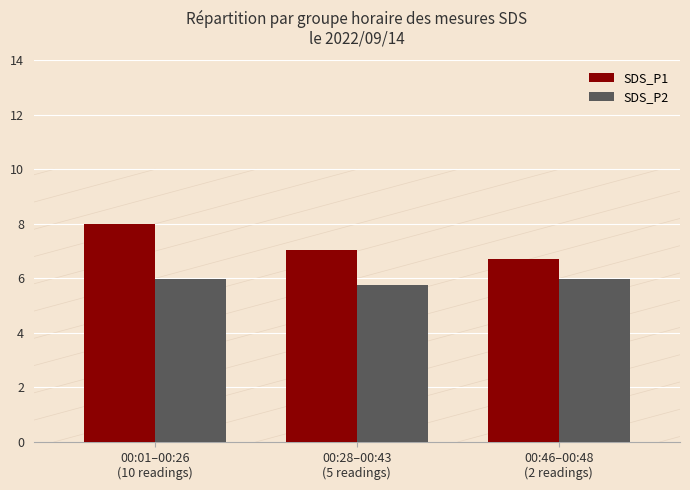

Which category has the highest value in the SDS_P1 series?

00:01–00:26
(10 readings)